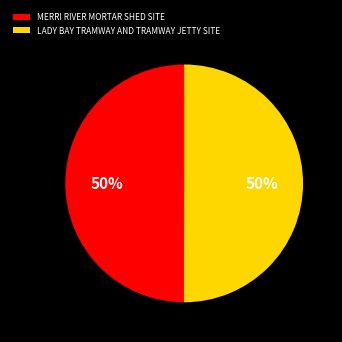

The LADY BAY TRAMWAY AND TRAMWAY JETTY SITE slice represents 50% of the pie. True or false?

True